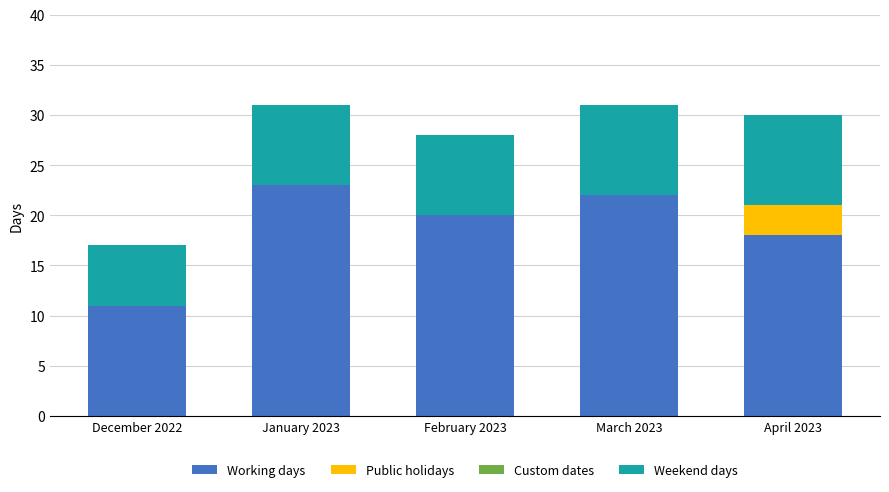

What is the approximate value of Working days at April 2023, to the nearest 5?

20